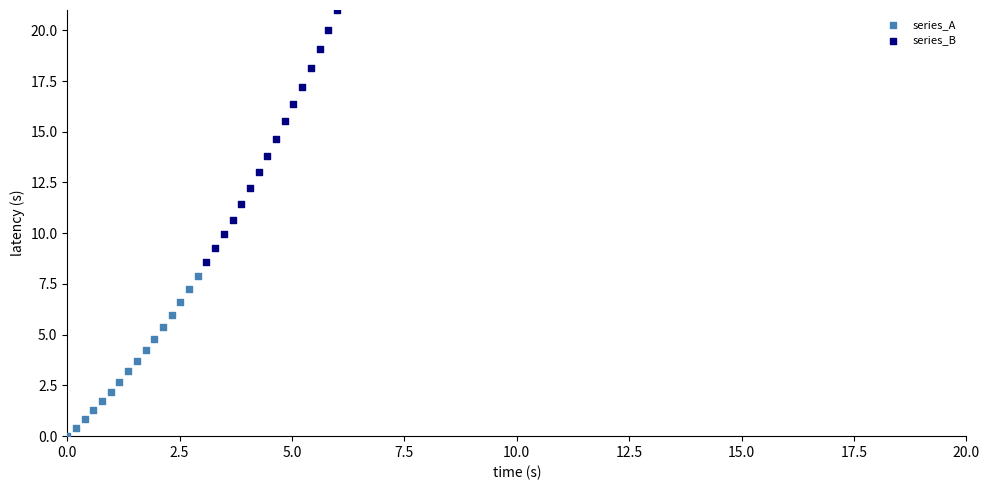

Which series has the widest spread of Y values?

series_B